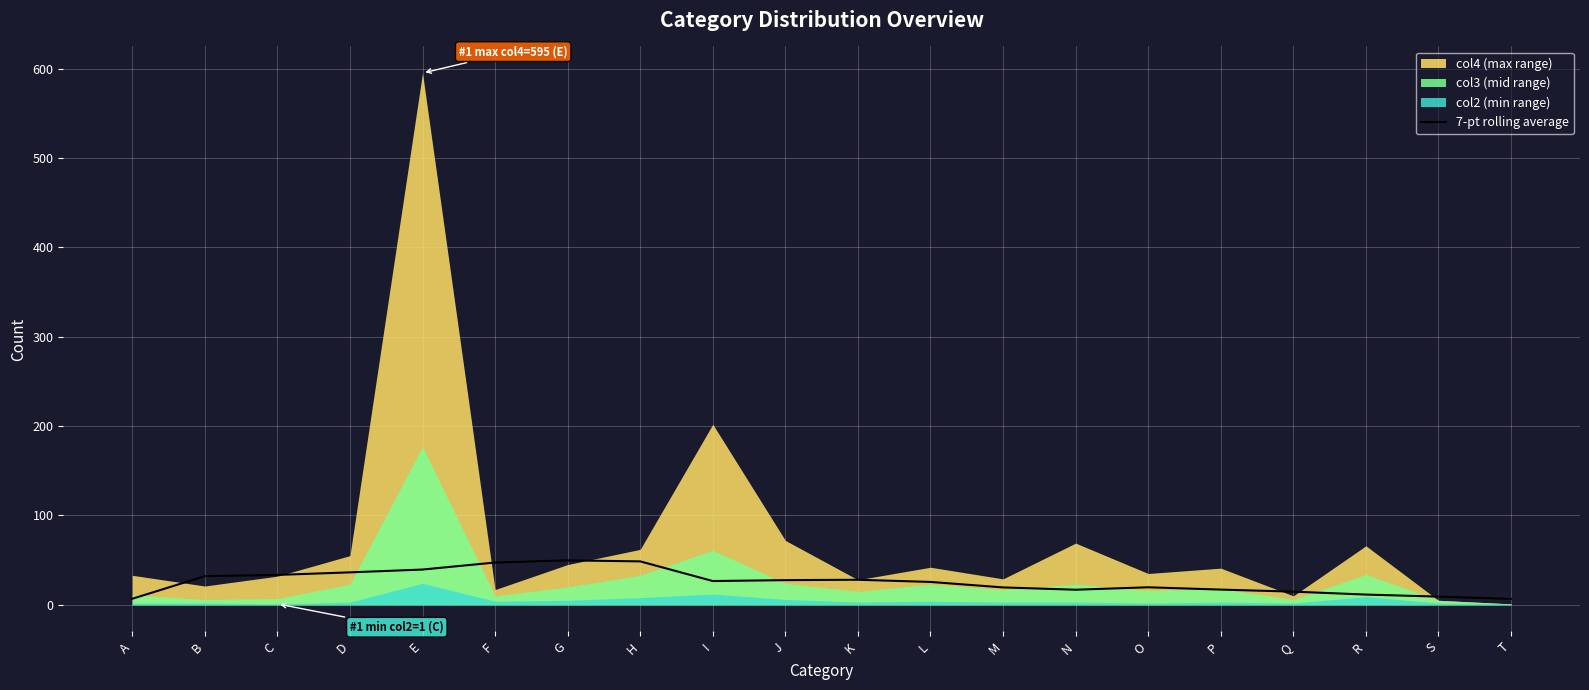

True or false: 7-pt rolling average has a value of 25.6 at L.

True